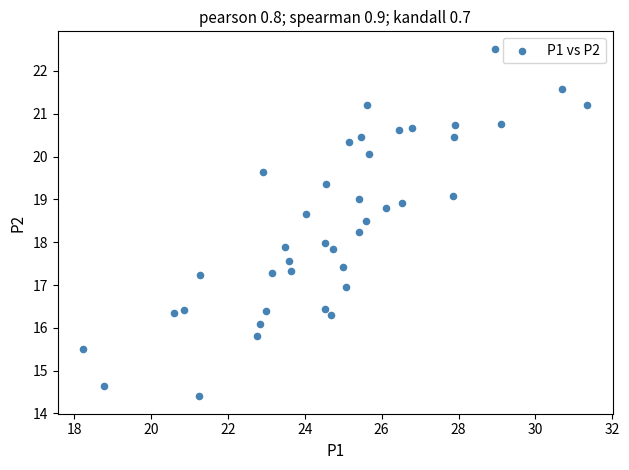

What is the range of Y values (max minus min)?

8.1